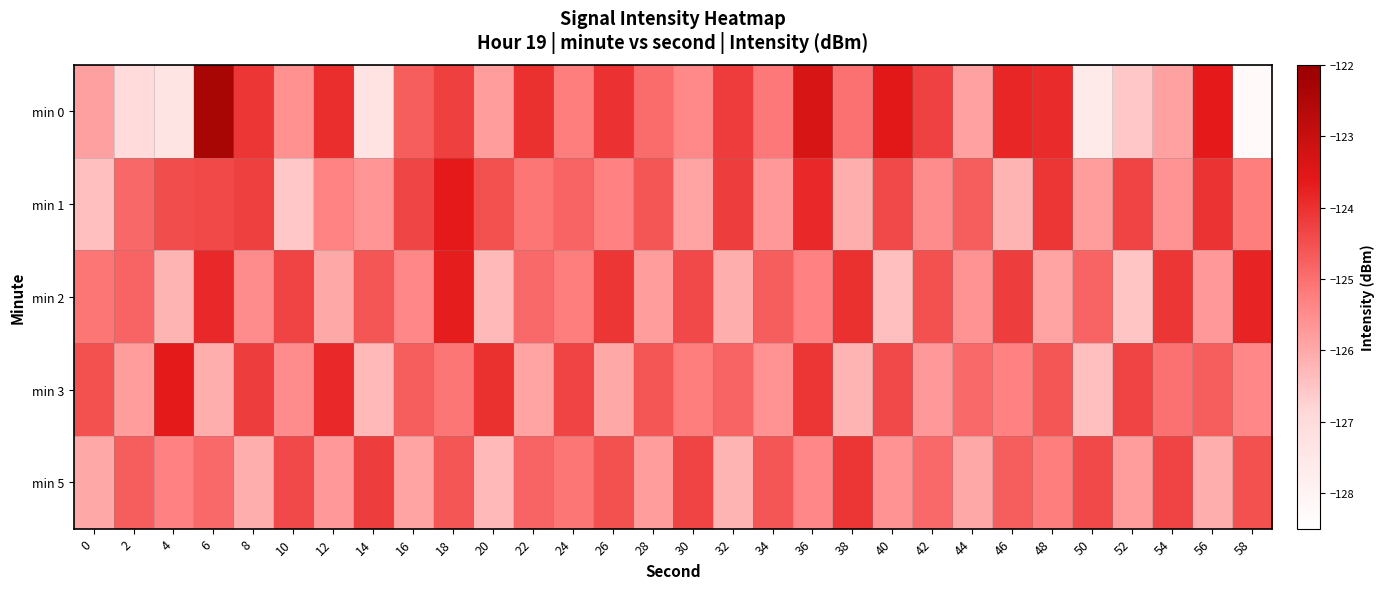

Between 40 and 38, which is larger?

40